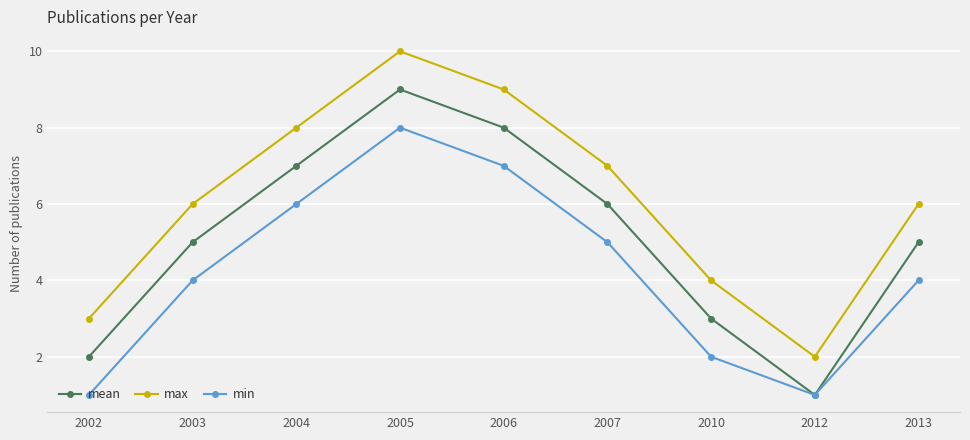

Is it true that min equals 0 at 2012?

False